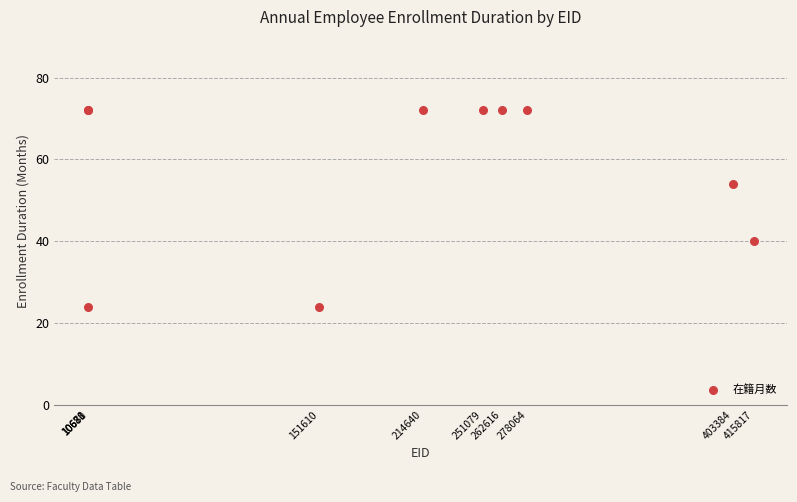

What Y value in the scatter plot is closest to 48?

54